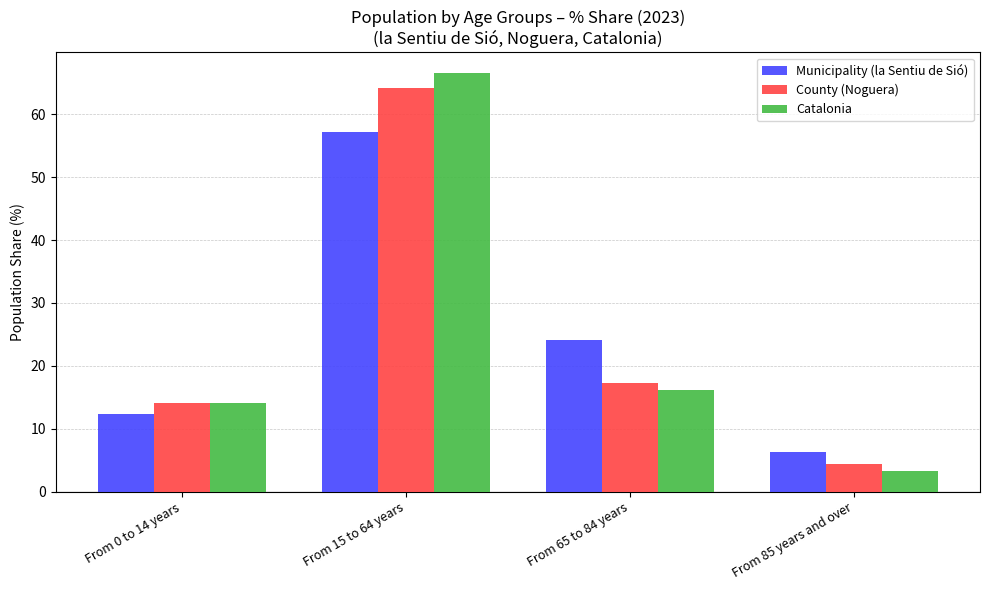

Between From 15 to 64 years and From 85 years and over, which series saw the biggest shift?

Catalonia